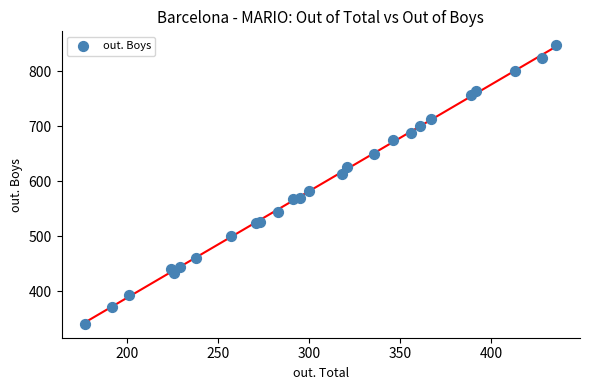

What Y value in the scatter plot is closest to 594?

583